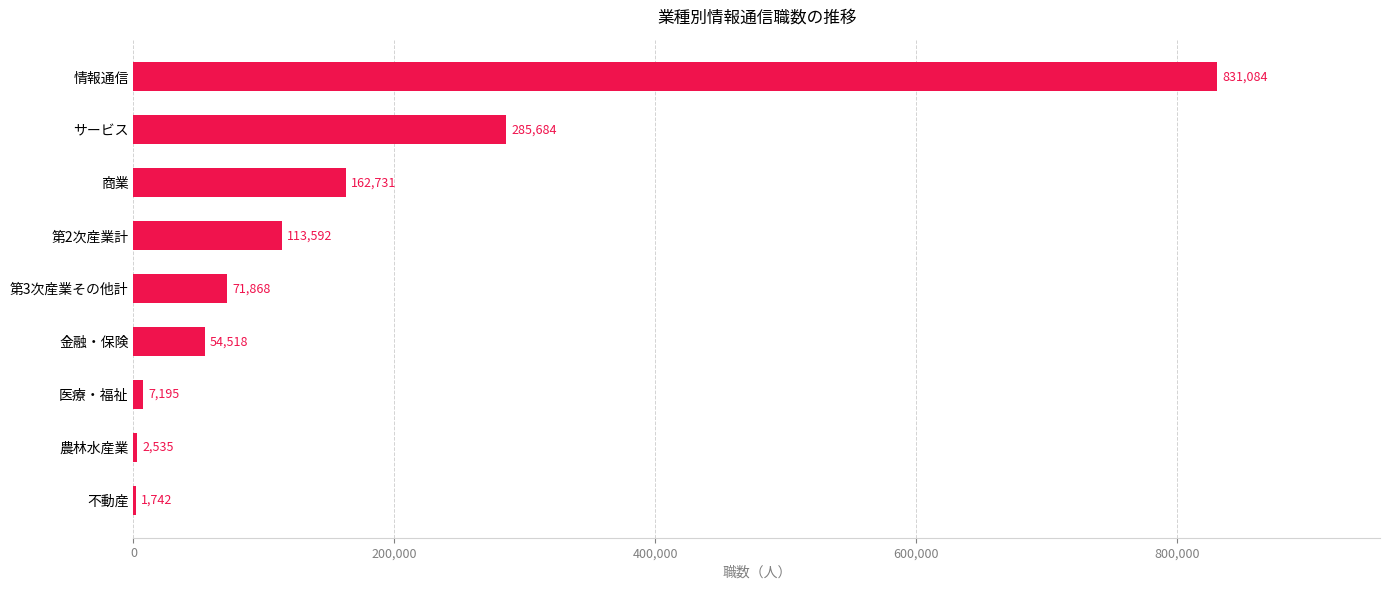

At which category does the chart reach its peak across all series?

情報通信